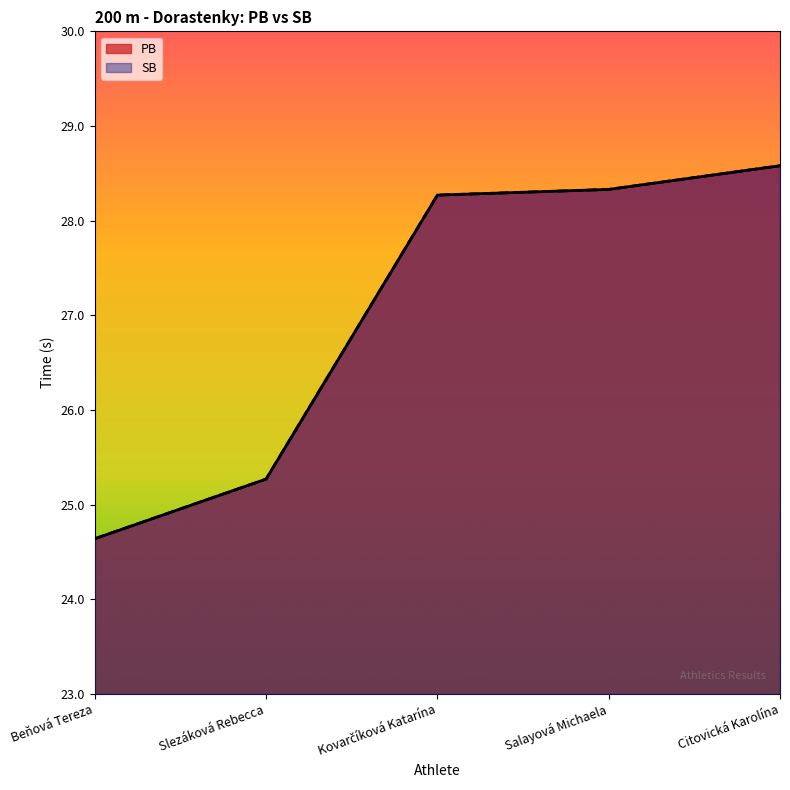

Which has a higher value, Citovická Karolína or Kovarčíková Katarína?

Citovická Karolína